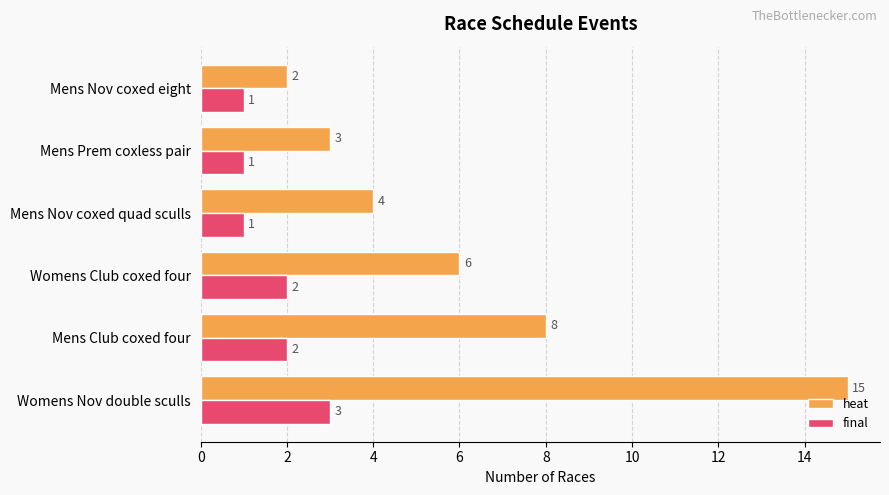

List the series in order of their overall mean, lowest first.

final, heat